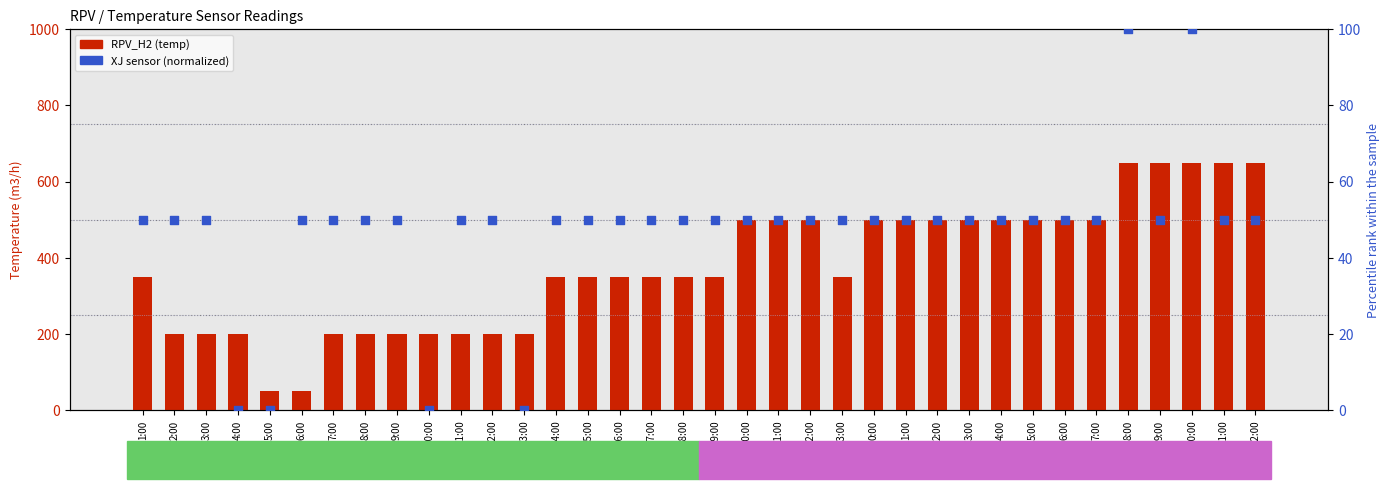

Between 11:00 and 22:00, which is larger?

11:00